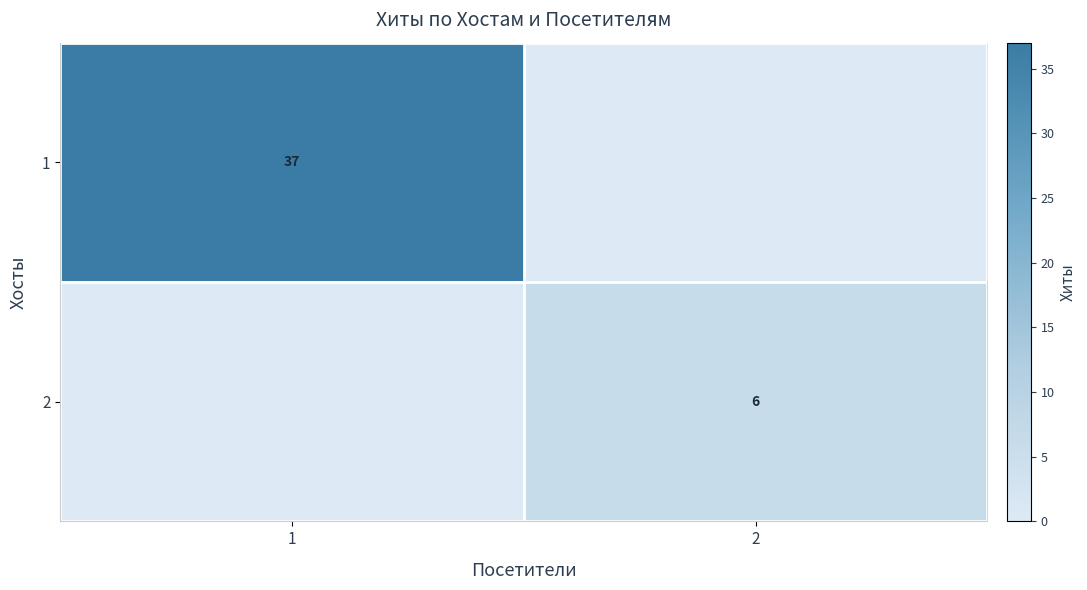

True or false: 2 has a value of 6 at 2.

True